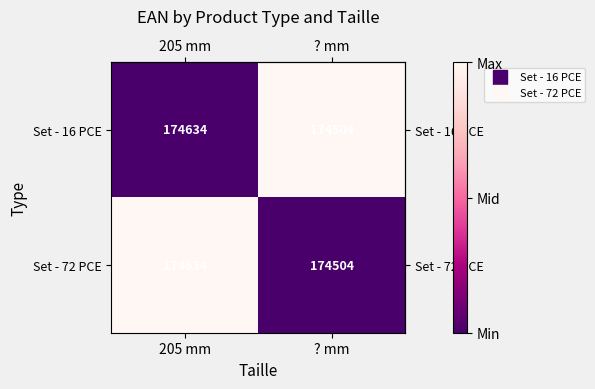

Count the number of data series in this chart.

2